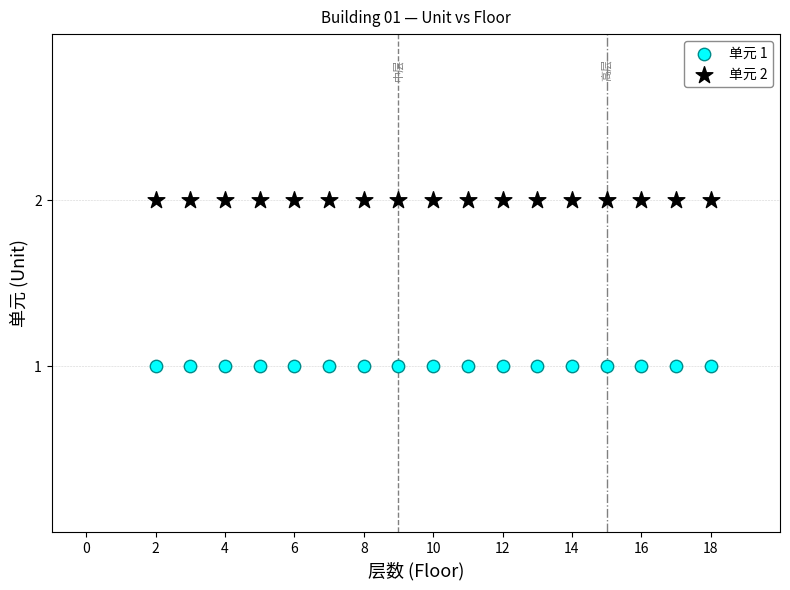

What are all the series names shown in the legend?

单元 1, 单元 2